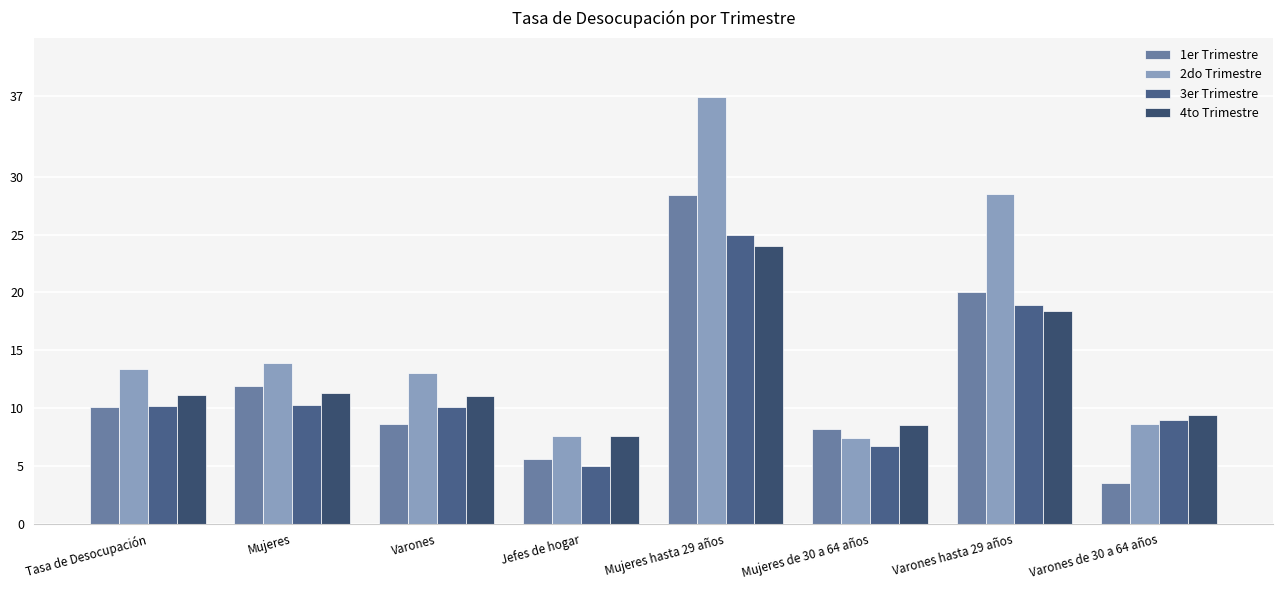

Which has a higher value, Mujeres or Varones de 30 a 64 años?

Mujeres